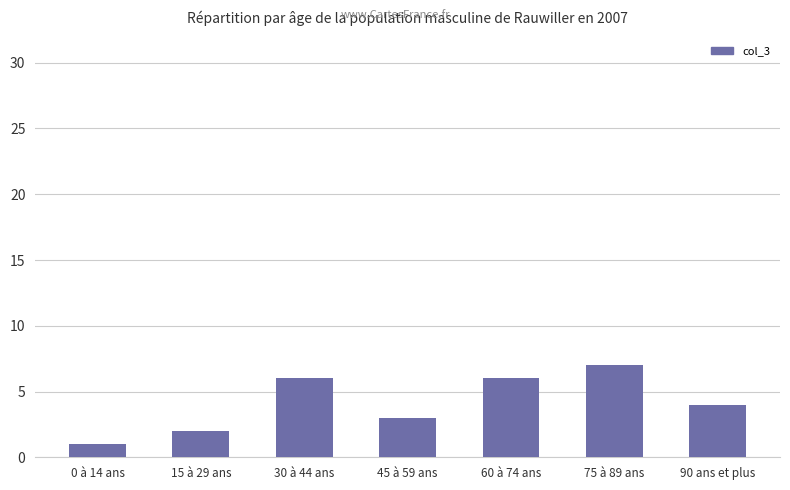

Is it true that the value at 45 à 59 ans is 3?

True